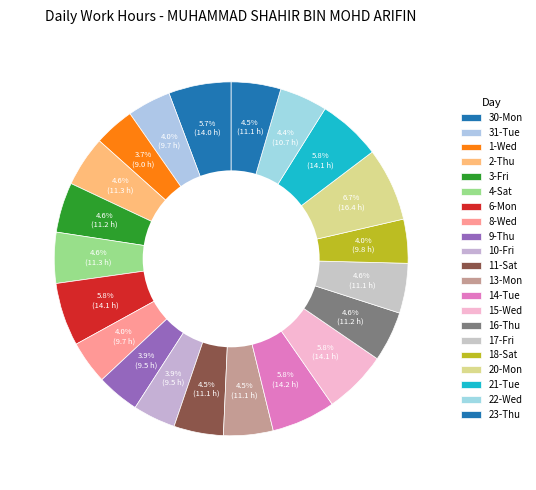

To the nearest percent, what is the difference between the 17-Fri and 18-Sat slice percentages?

1%